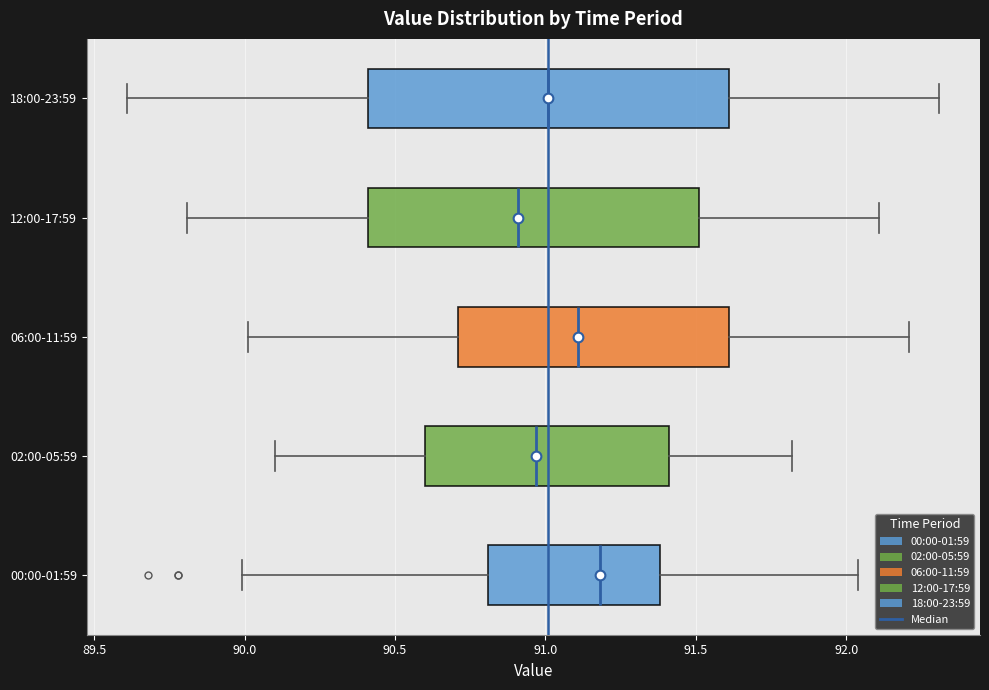

Where is the right edge of the box for 12:00-17:59 on the x-axis? The values are not printed on the chart, so give them approximately, as read against the axis.

91.50